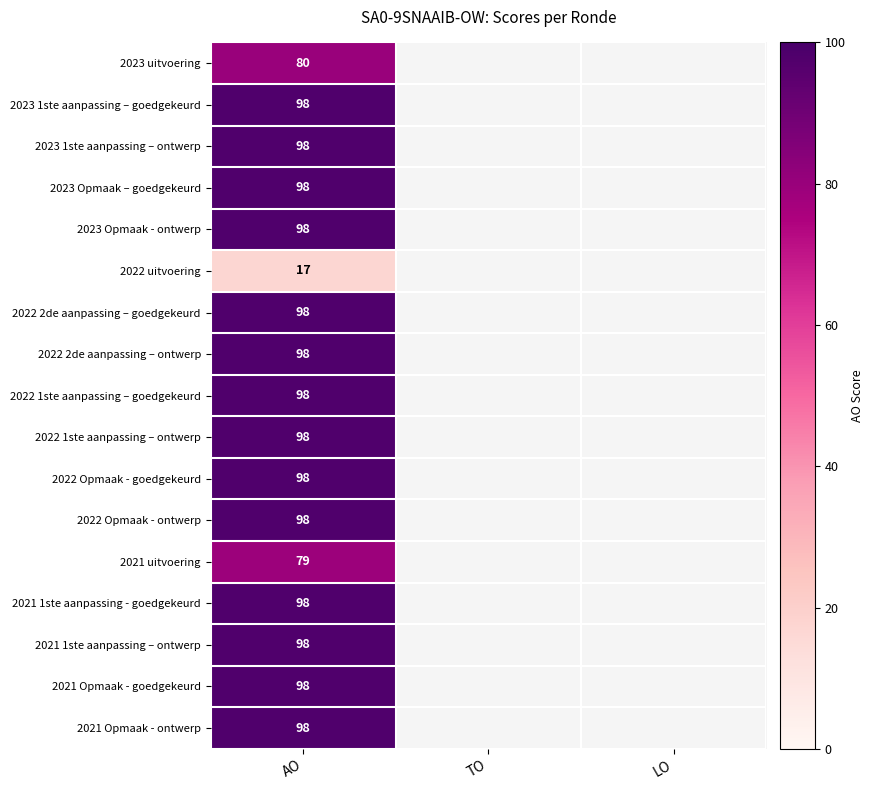

True or false: 2022 uitvoering has a value of 8 at AO.

False